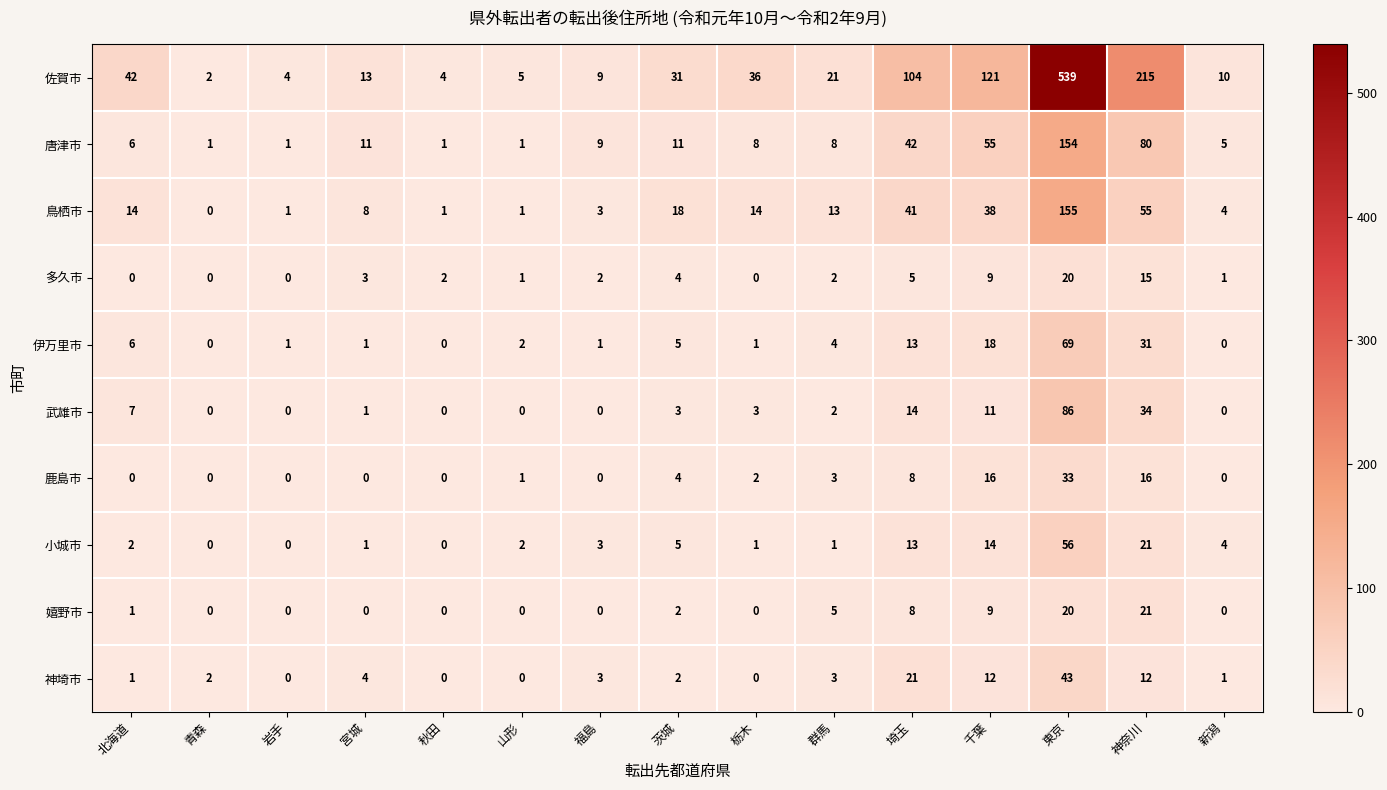

At which category does the chart reach its peak across all series?

東京